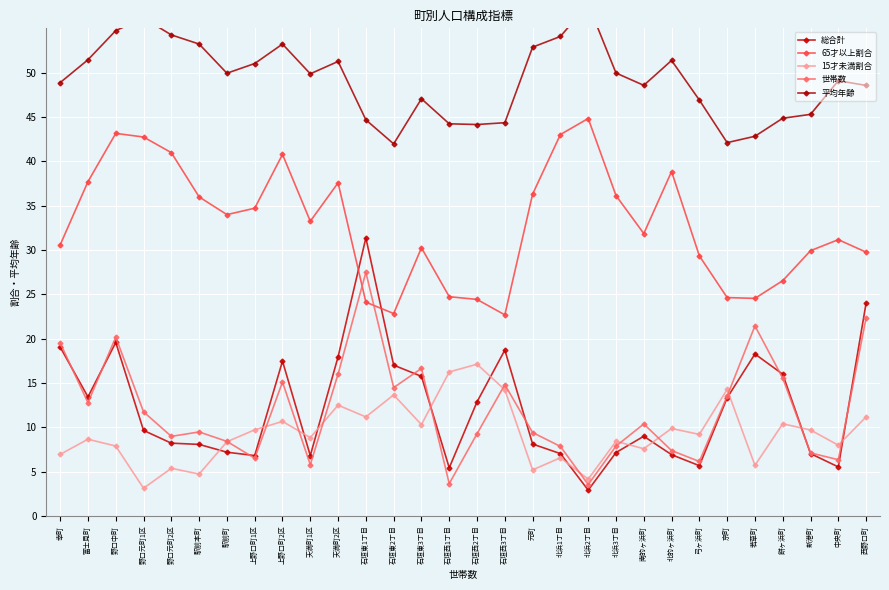

What is the lowest value of the 平均年齢 series?

42.0